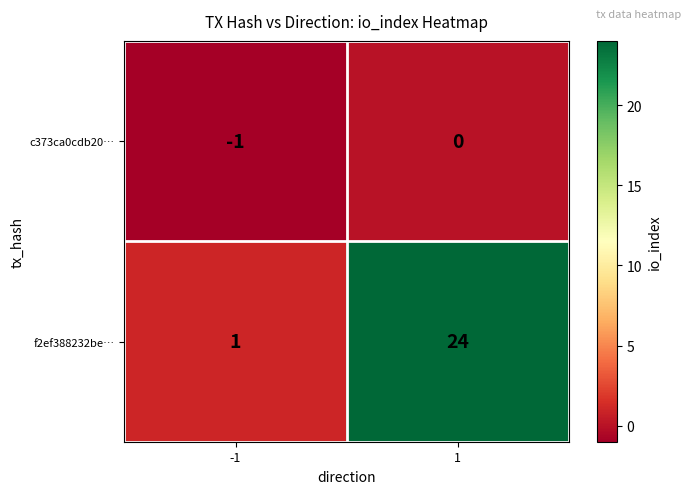

Reading left to right, extract all data points from this chart.

c373ca0cdb20…: -1	0
f2ef388232be…: 1	24